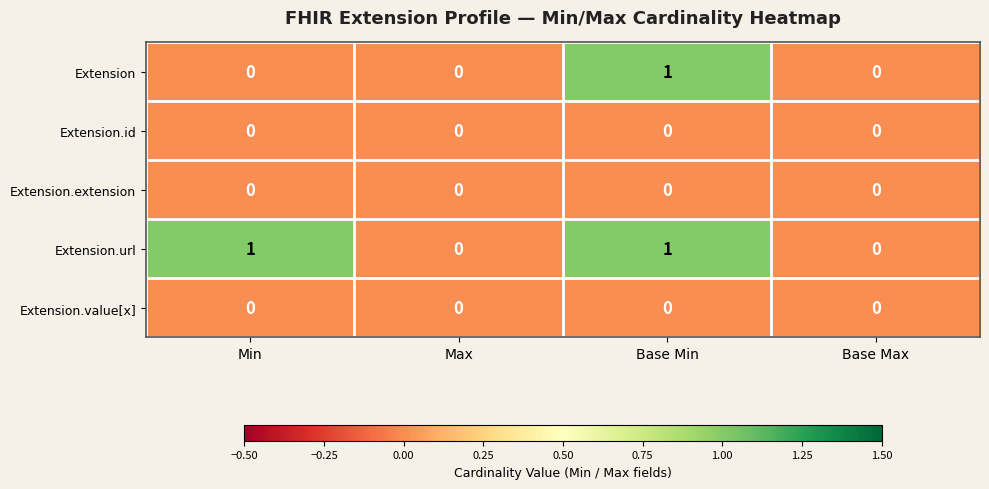

The Extension series shows -1 at Max. True or false?

False